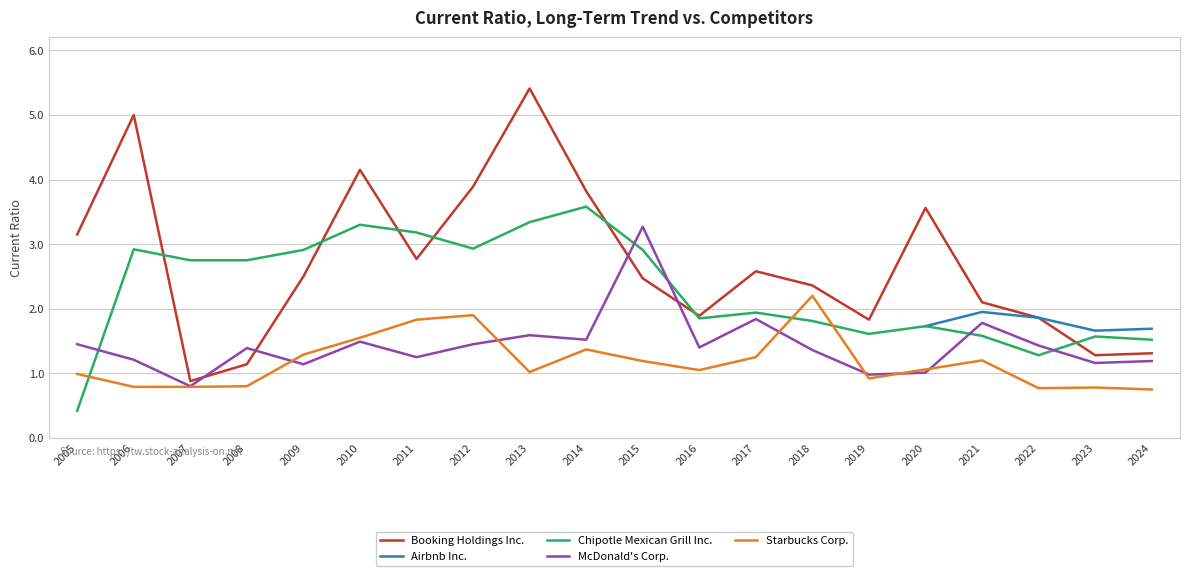

What is the difference between the Booking Holdings Inc. values at 2024 and 2006?

3.7